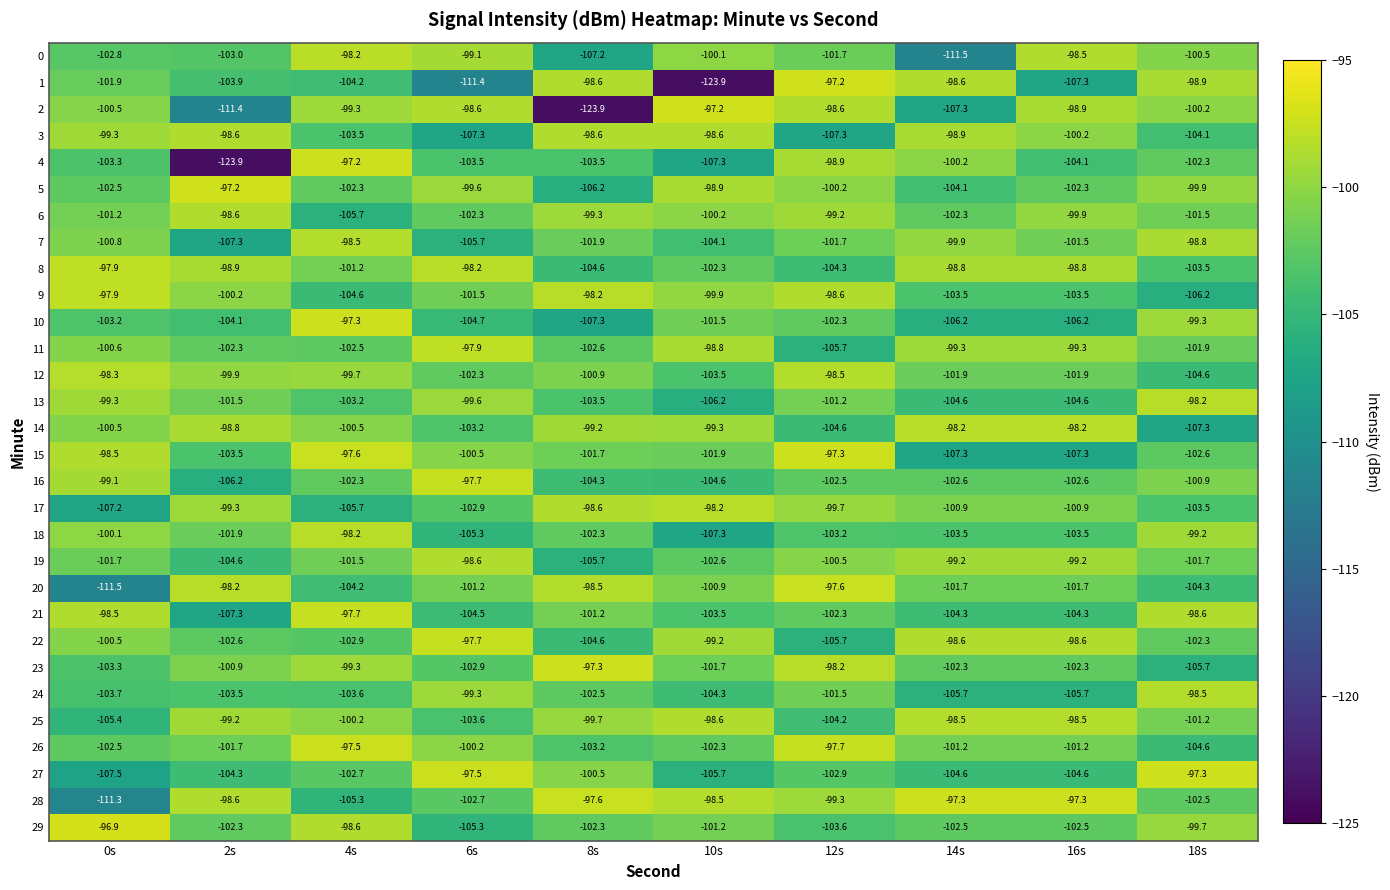

Between 0s and 4s, which series saw the biggest shift?

20